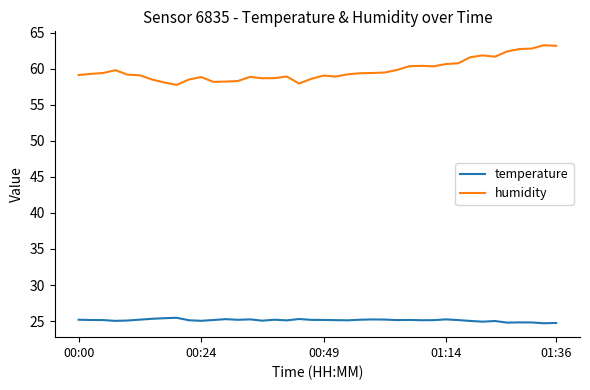

True or false: temperature and humidity intersect in this chart.

False